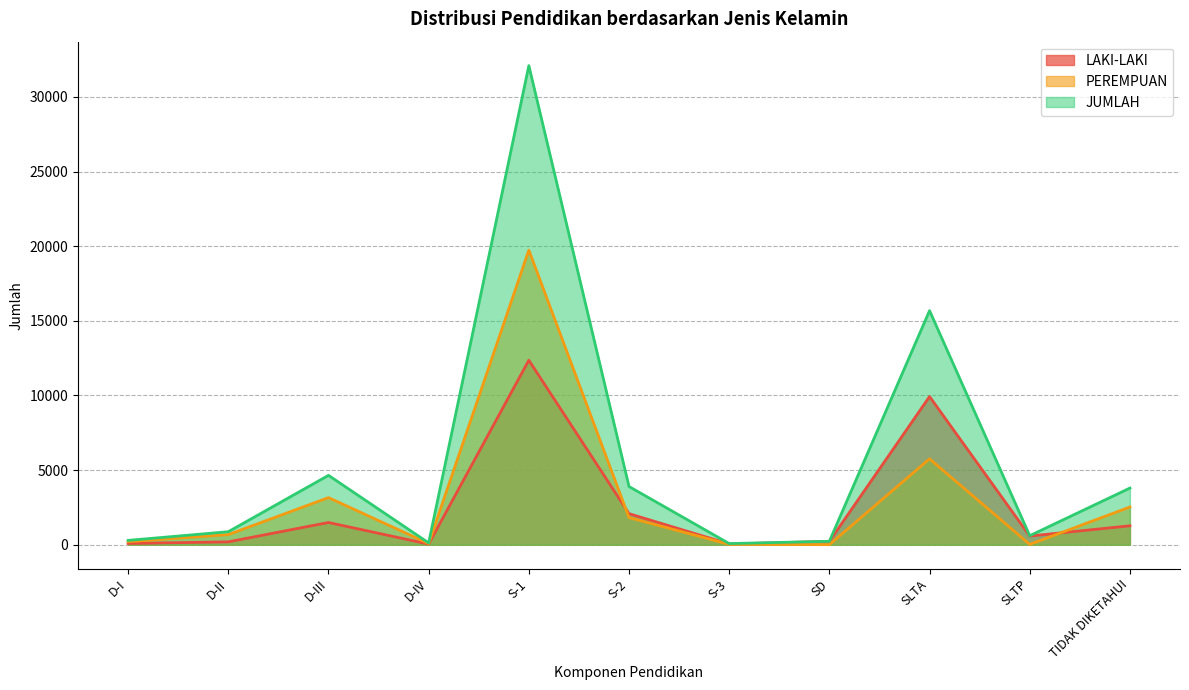

What is the spread (max minus min) of values at D-I?

205